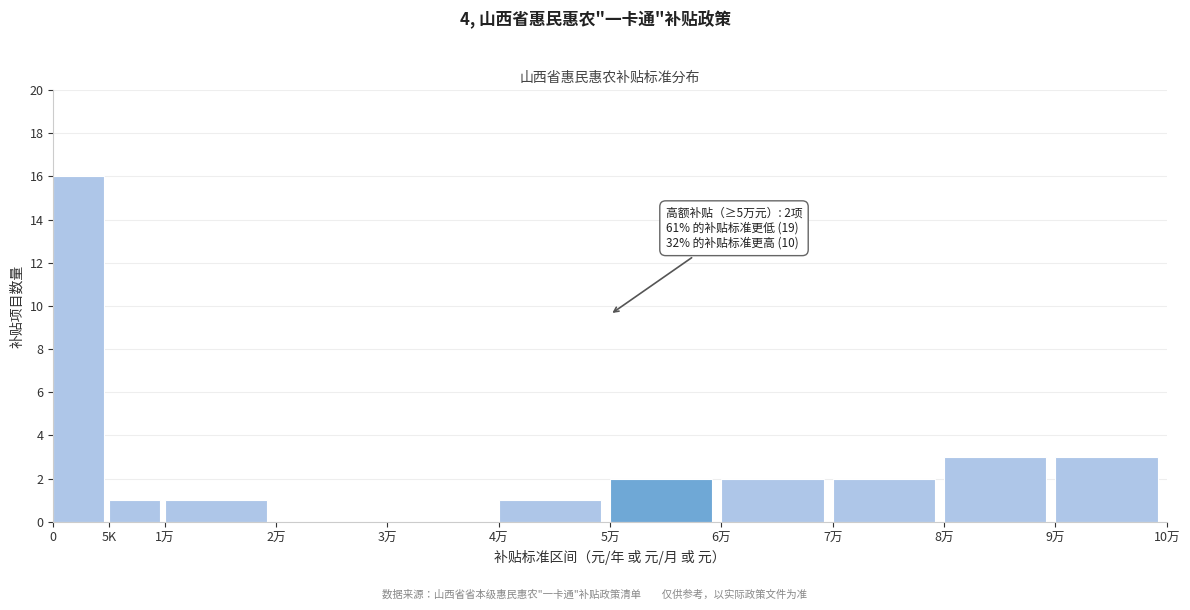

What is the ratio of the value at 0 to the value at 1万?

16.0